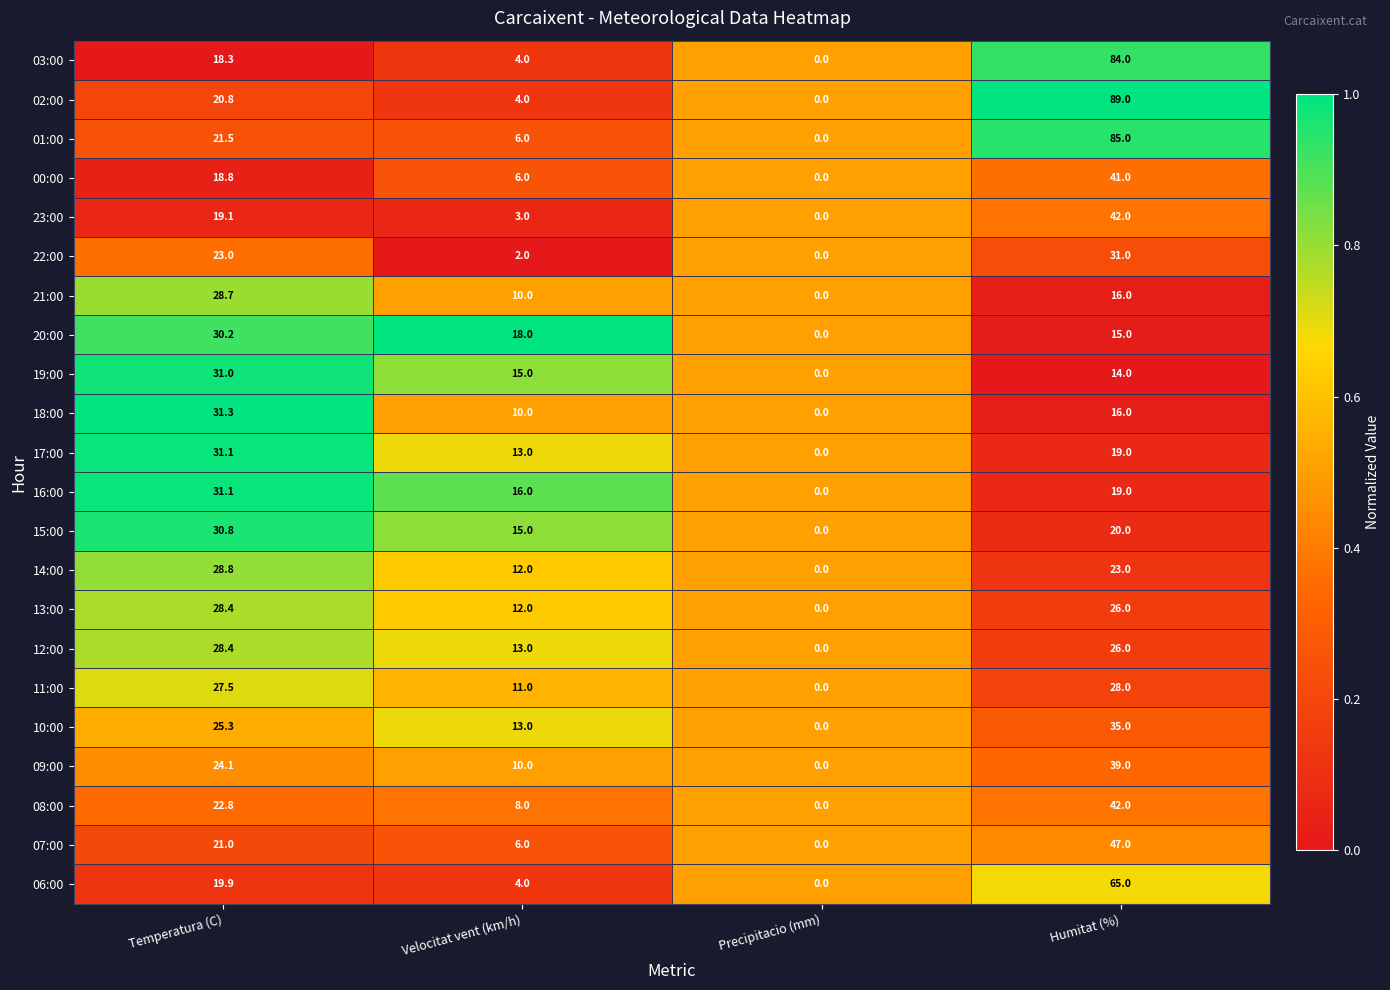

What is the greatest value displayed?

89.0